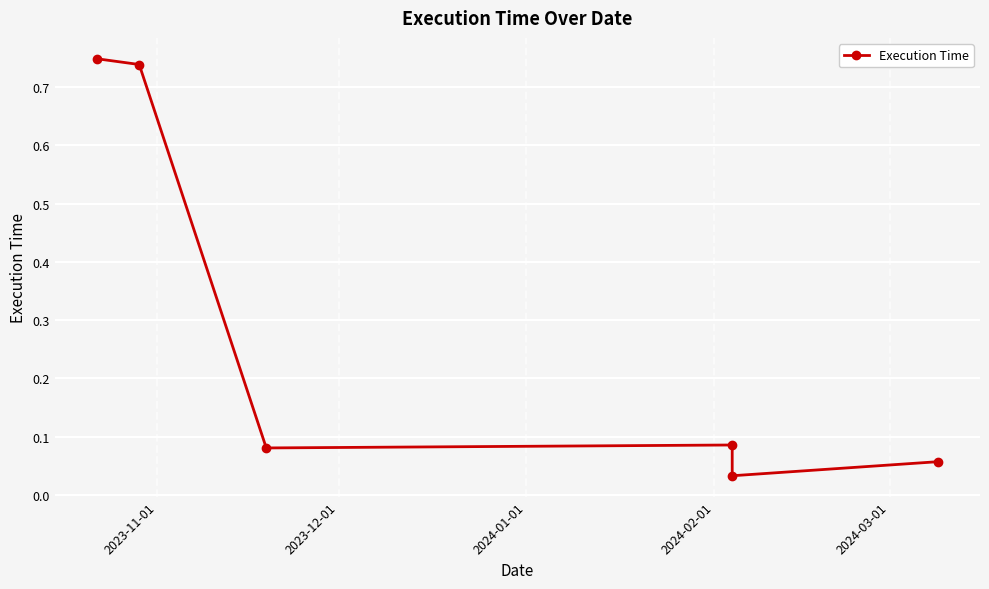

True or false: the data shows 0.0 at 2024-03-01.

True